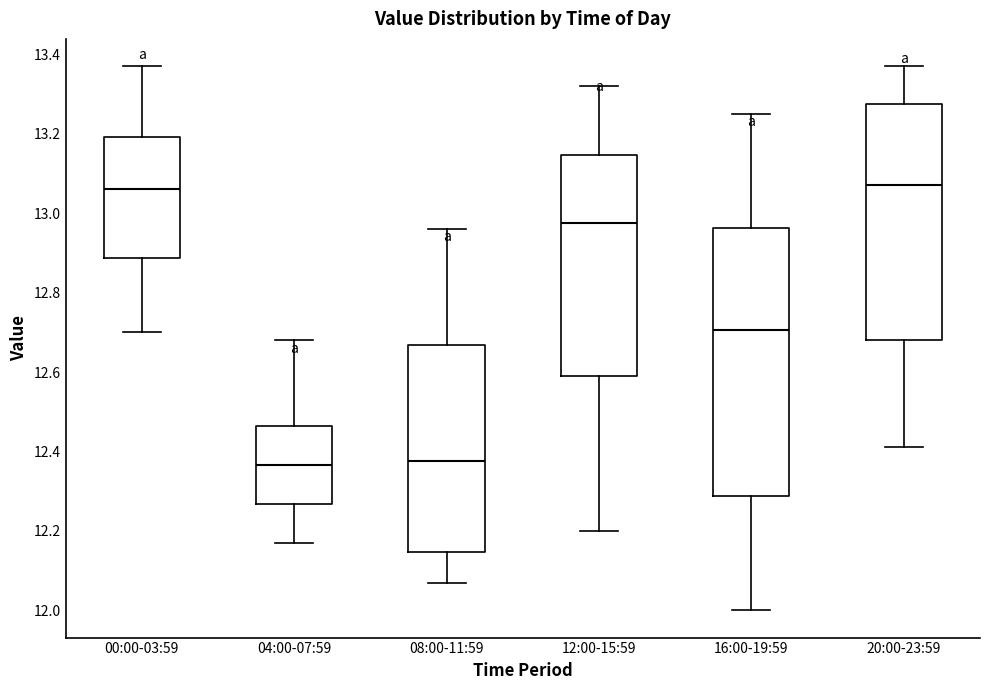

Reading left to right, read every box against the y-axis: the position of its median line, the range the box covers, and the ends of its whiskers. The values are not printed on the chart, so give them approximately, as read against the axis.

00:00-03:59: median 13.06, box 12.88 to 13.20, whiskers 12.70 to 13.38
04:00-07:59: median 12.36, box 12.26 to 12.46, whiskers 12.18 to 12.68
08:00-11:59: median 12.38, box 12.14 to 12.66, whiskers 12.08 to 12.96
12:00-15:59: median 12.98, box 12.60 to 13.14, whiskers 12.20 to 13.32
16:00-19:59: median 12.70, box 12.28 to 12.96, whiskers 12.00 to 13.26
20:00-23:59: median 13.08, box 12.68 to 13.28, whiskers 12.42 to 13.38